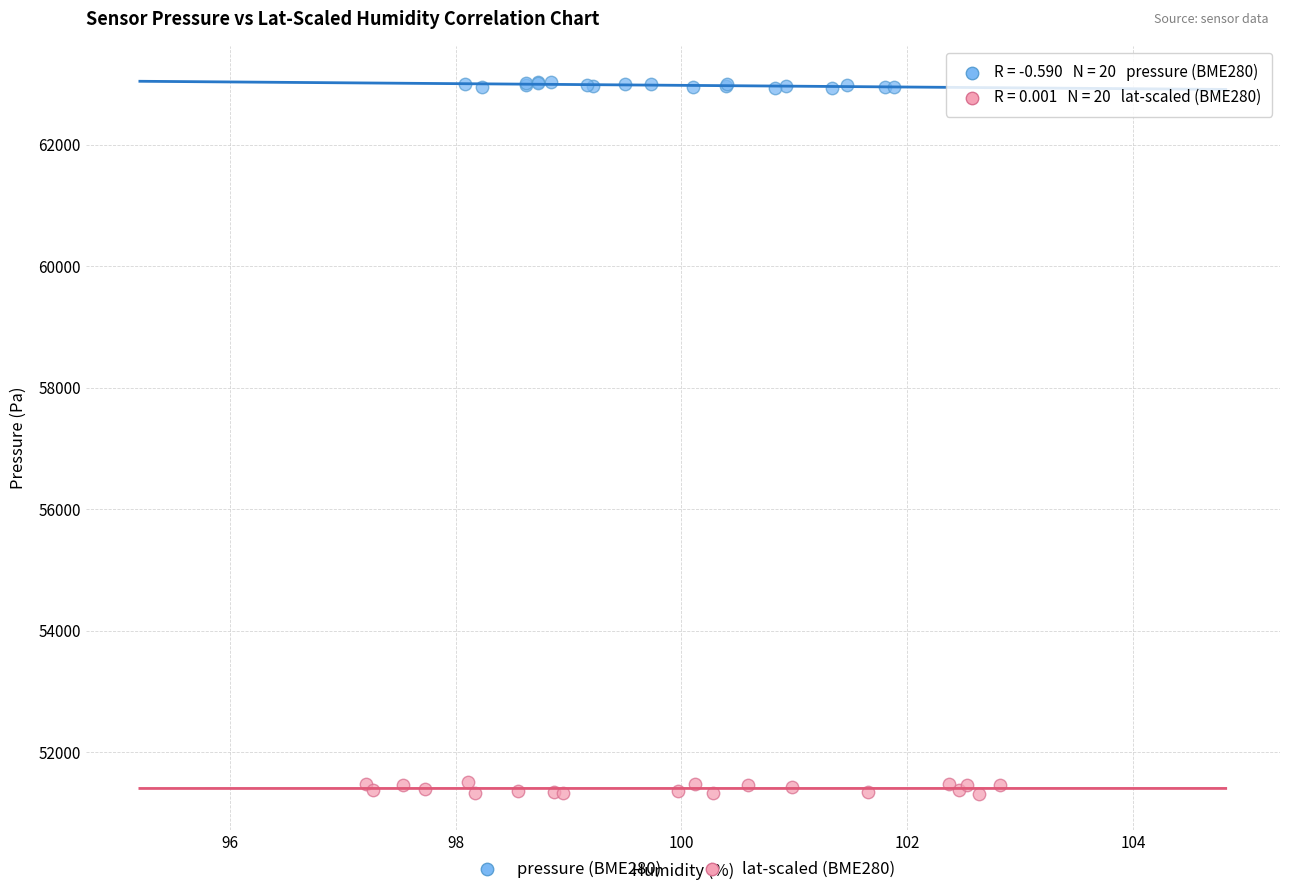

Which series contains the lowest Y value?

lat-scaled (BME280)